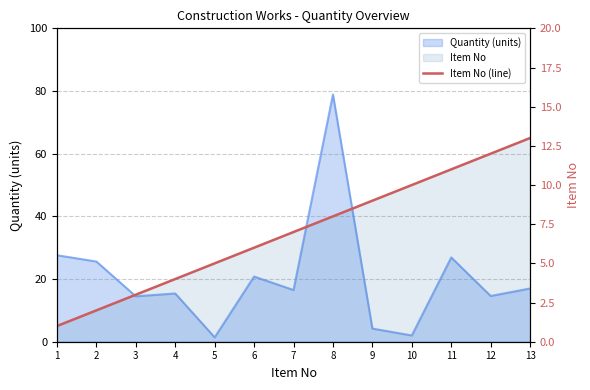

Reading left to right, extract all data points from this chart.

1	2	3	4	5	6	7	8	9	10	11	12	13